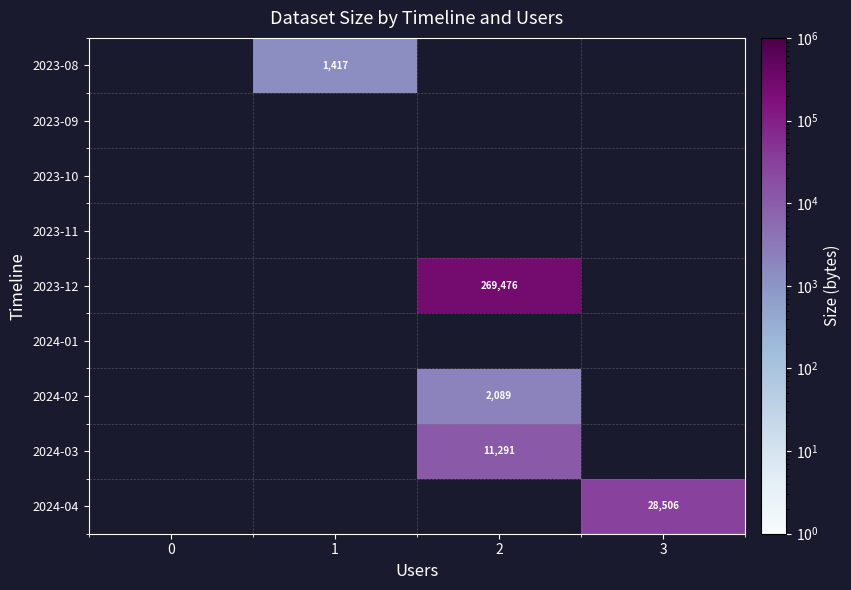

What is the minimum value shown in the chart?

1417.0